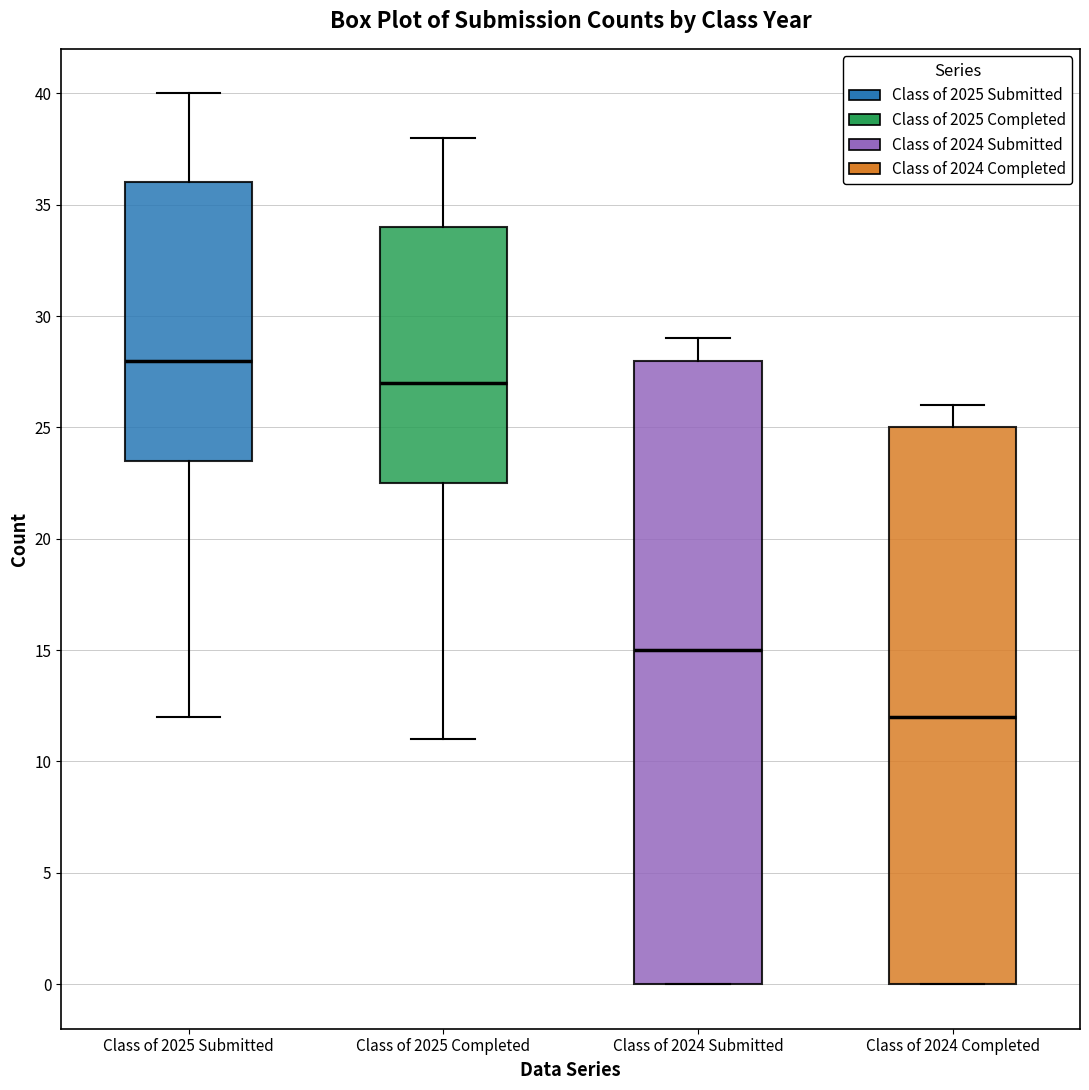

Reading left to right, read every box against the y-axis: the position of its median line, the range the box covers, and the ends of its whiskers. The values are not printed on the chart, so give them approximately, as read against the axis.

Class of 2025 Submitted: median 28.0, box 23.5 to 36.0, whiskers 12.0 to 40.0
Class of 2025 Completed: median 27.0, box 22.5 to 34.0, whiskers 11.0 to 38.0
Class of 2024 Submitted: median 15.0, box 0.0 to 28.0, whiskers 0.0 to 29.0
Class of 2024 Completed: median 12.0, box 0.0 to 25.0, whiskers 0.0 to 26.0